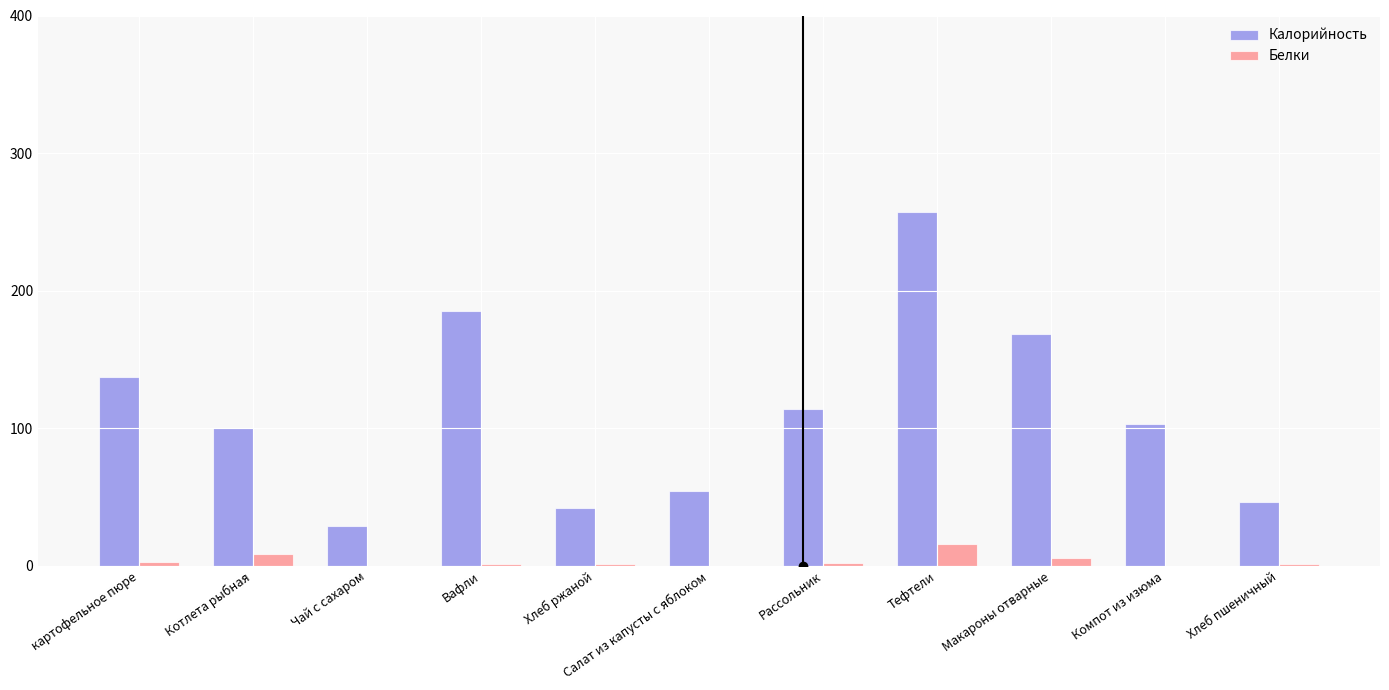

What is the sum of all Белки values?

39.7